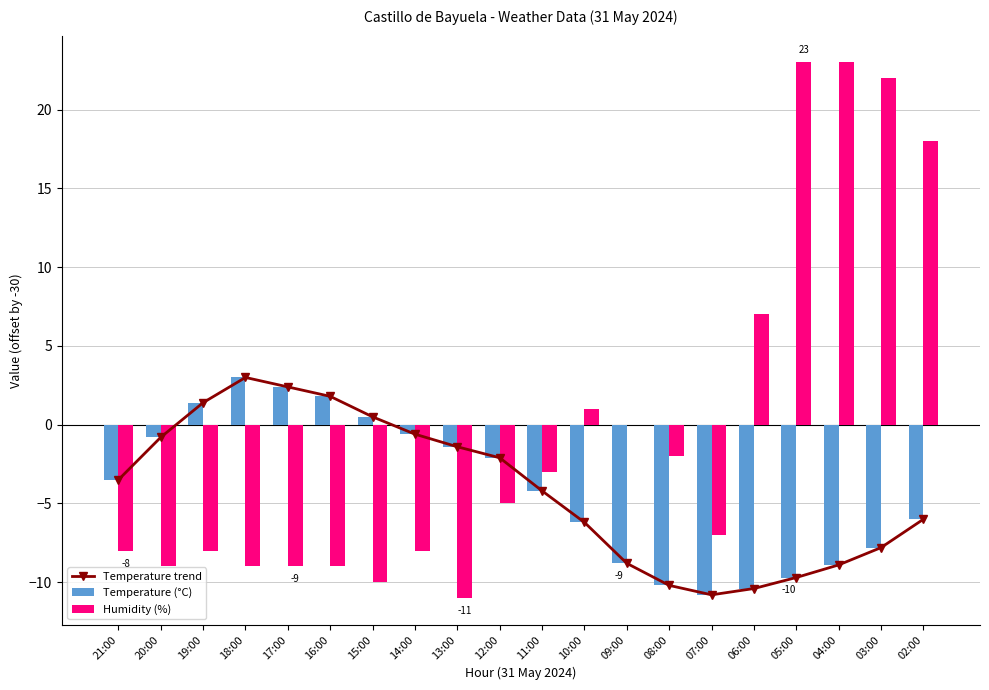

How many distinct data groups are displayed?

3